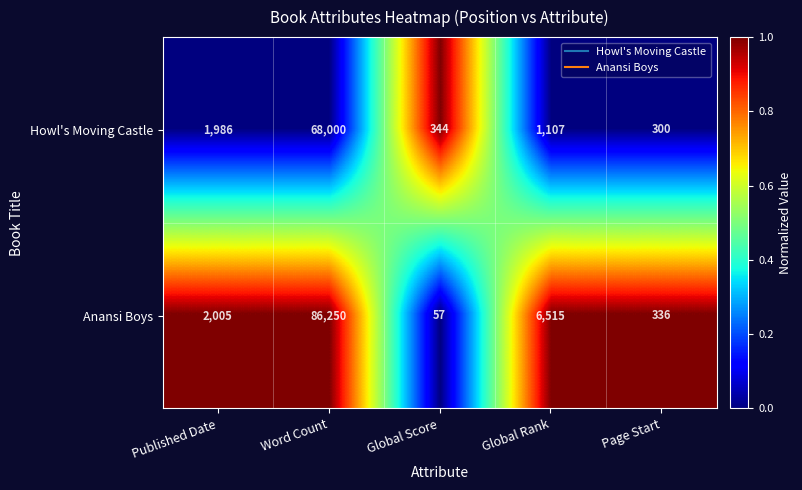

What is the spread (max minus min) of values at Page Start?

36